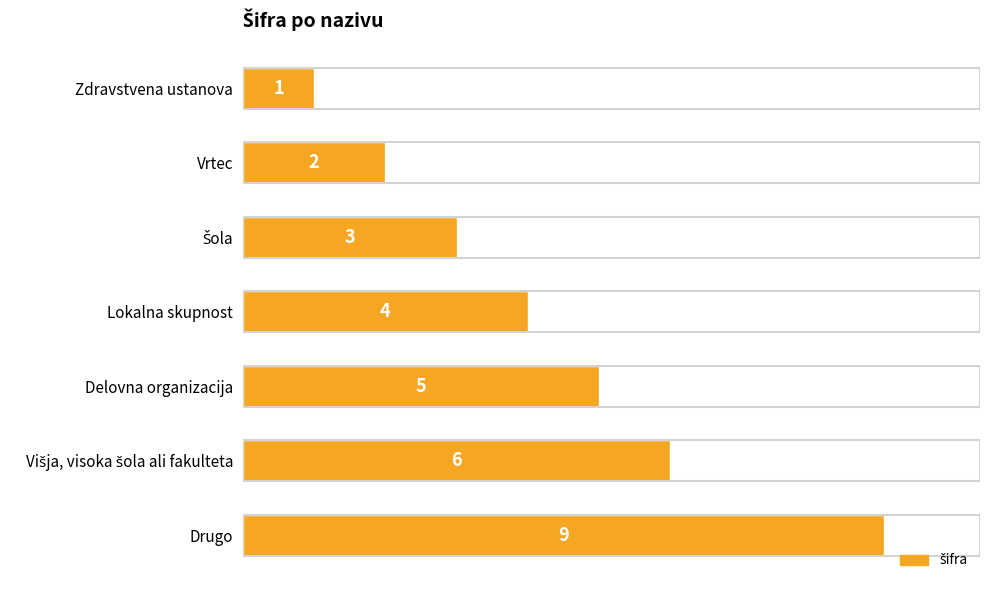

What is the average value?

4